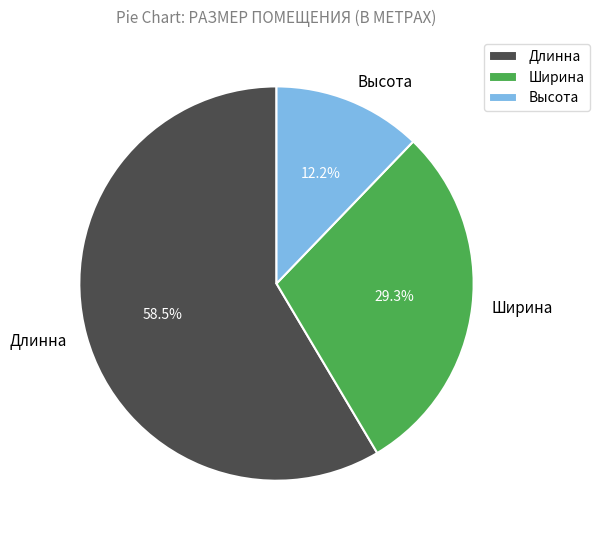

How many segments does this pie chart have?

3